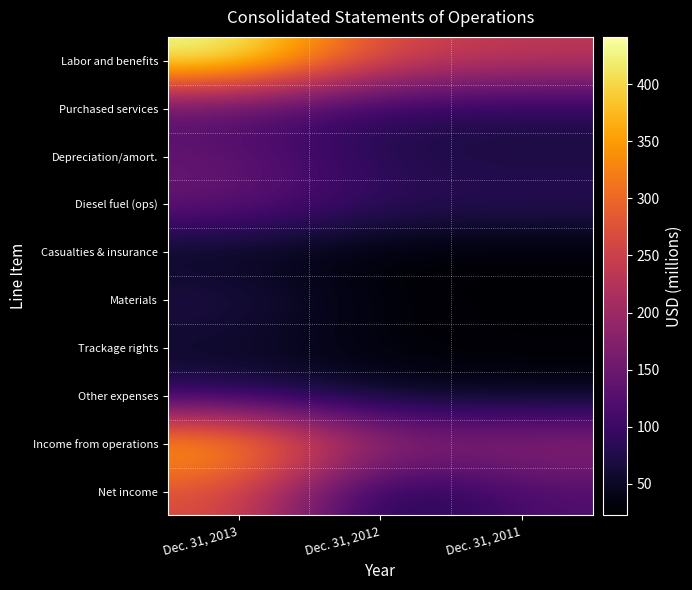

Which category has the highest value across all series?

Dec. 31, 2013